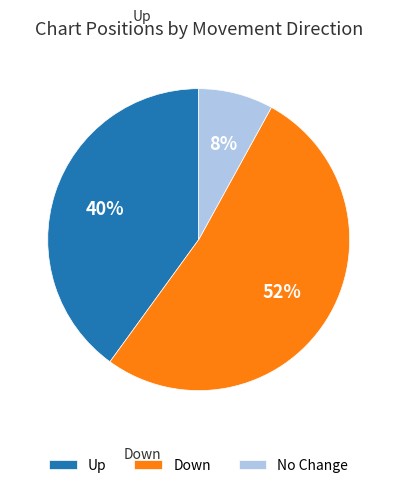

Count the number of slices in the pie.

3